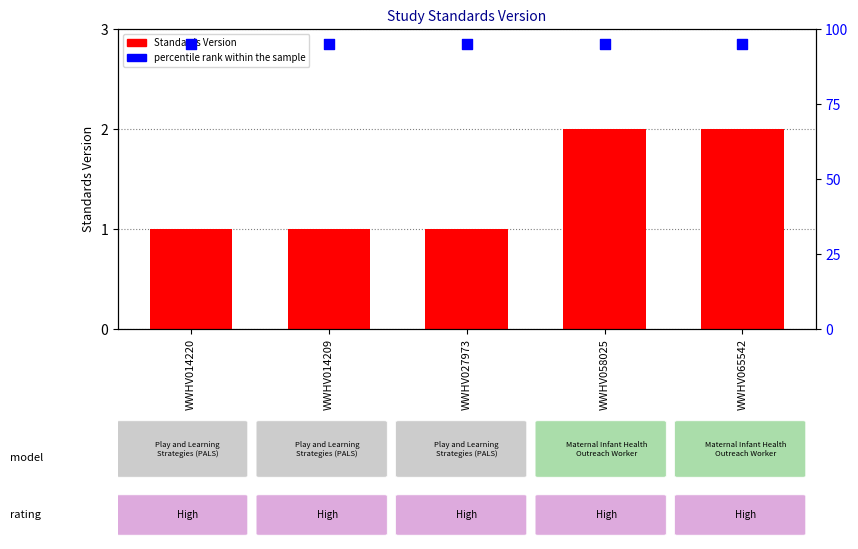

At which category is the sum across all series the highest?

WWHV058025